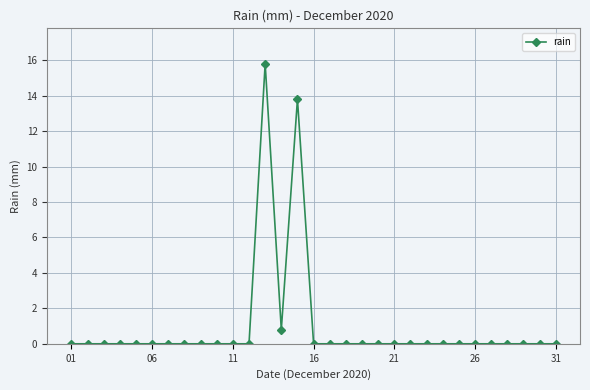

What is the difference between the maximum and minimum values?

15.8